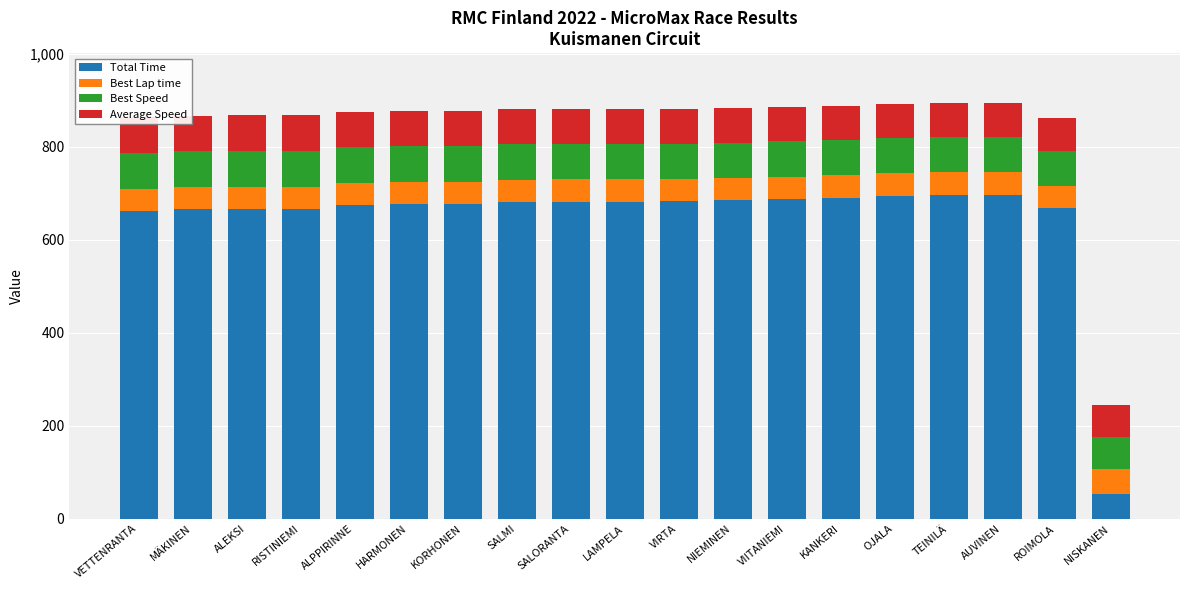

How many data points does each series have?

19